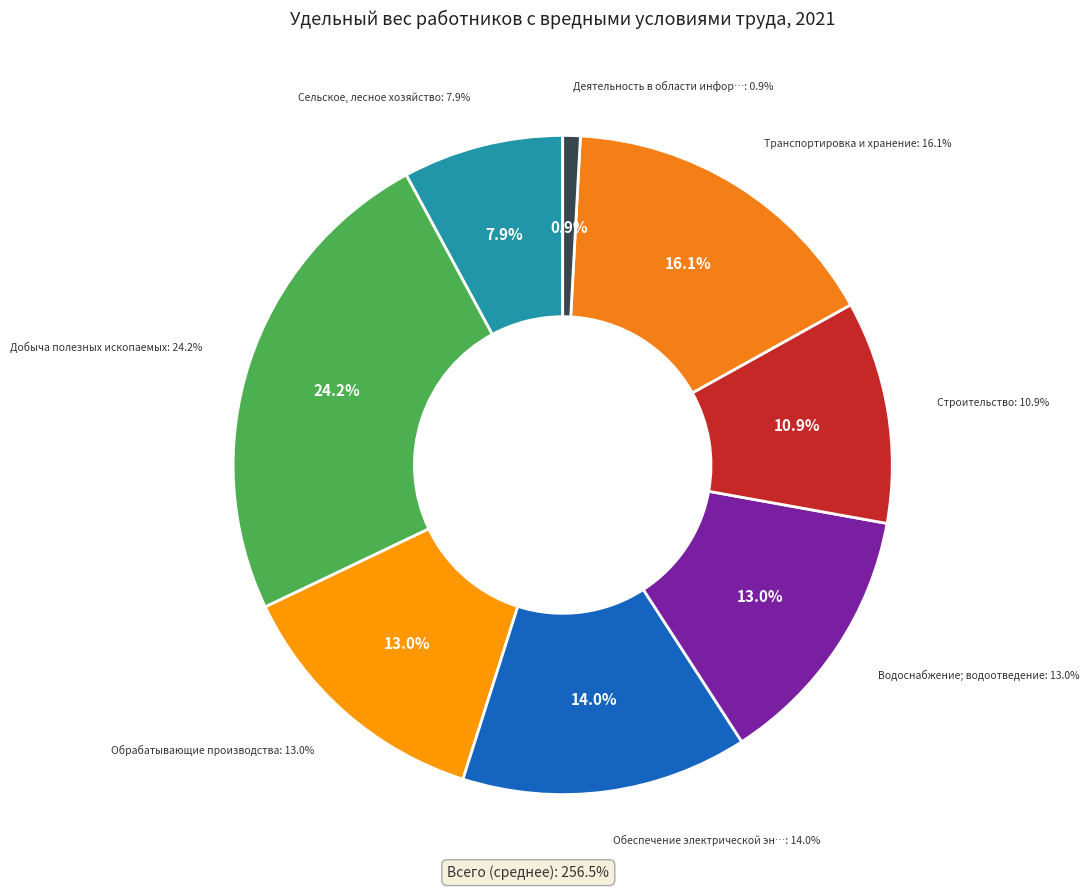

True or false: Транспортировка и хранение accounts for 9% of the total.

False